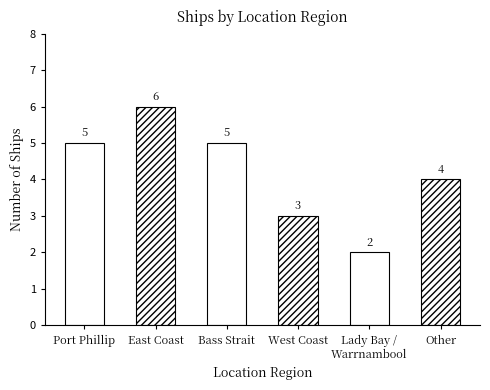

List the labels in order of value, largest first.

East Coast, Port Phillip, Bass Strait, Other, West Coast, Lady Bay / Warrnambool